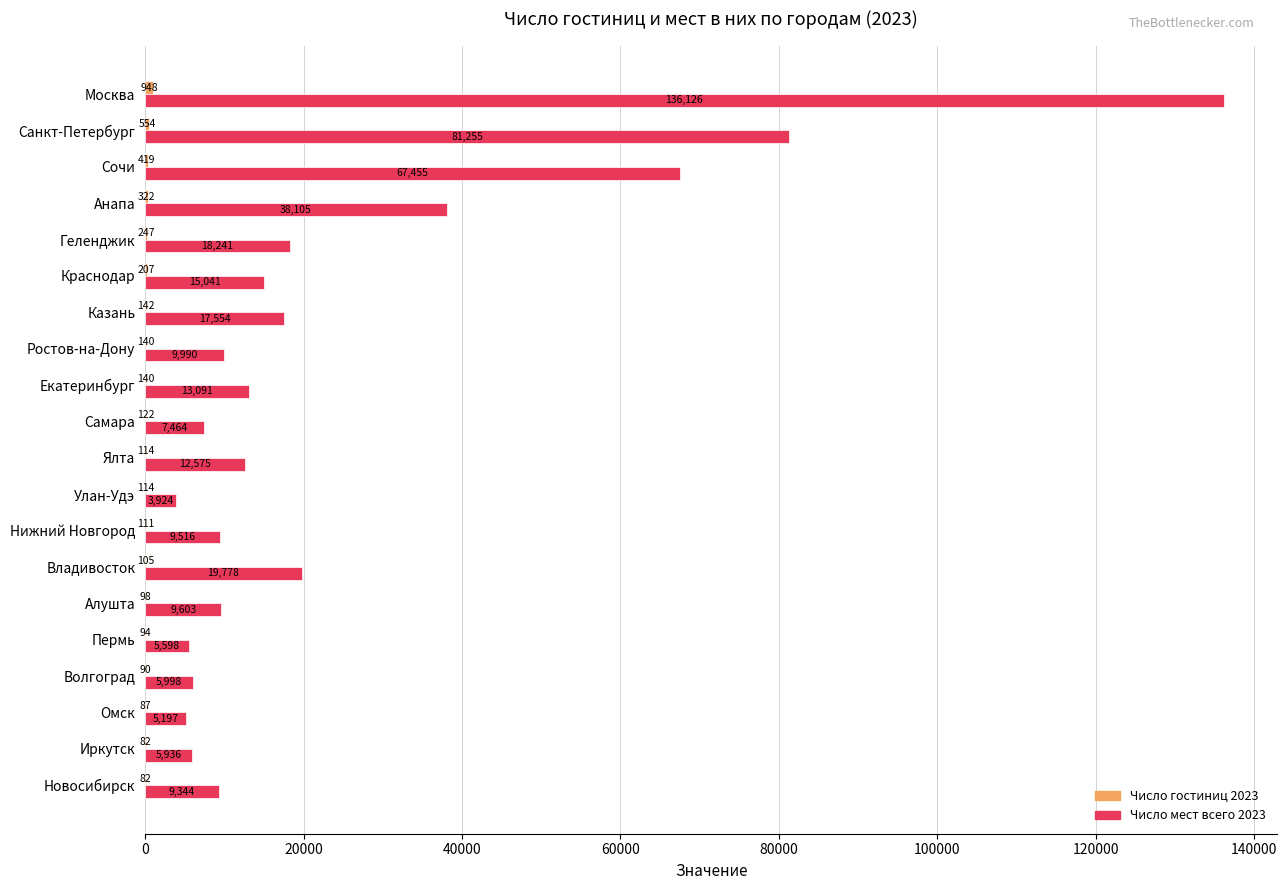

Between Казань and Алушта, which series saw the biggest shift?

Число мест всего 2023